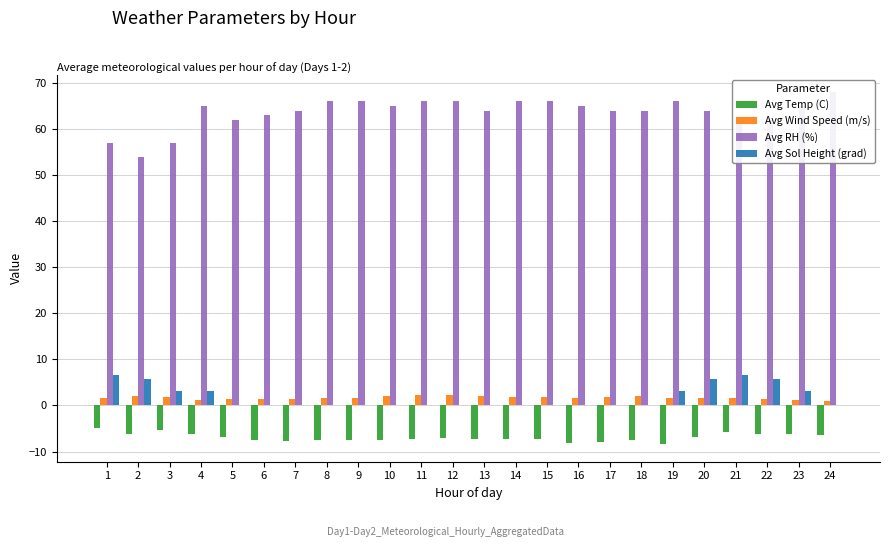

List the labels in order of Avg Temp (C) value, smallest first.

19, 16, 17, 7, 6, 8, 9, 18, 10, 14, 11, 13, 15, 12, 5, 20, 24, 4, 23, 2, 22, 21, 3, 1